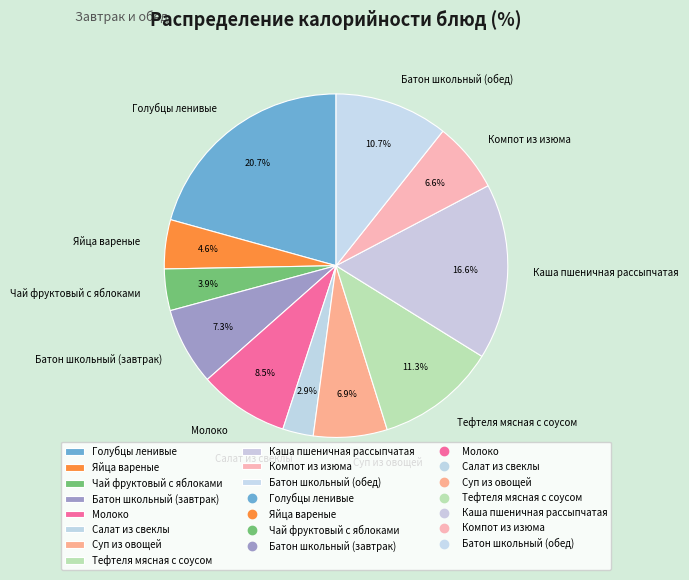

To the nearest percent, what percentage of the pie is Суп из овощей?

7%